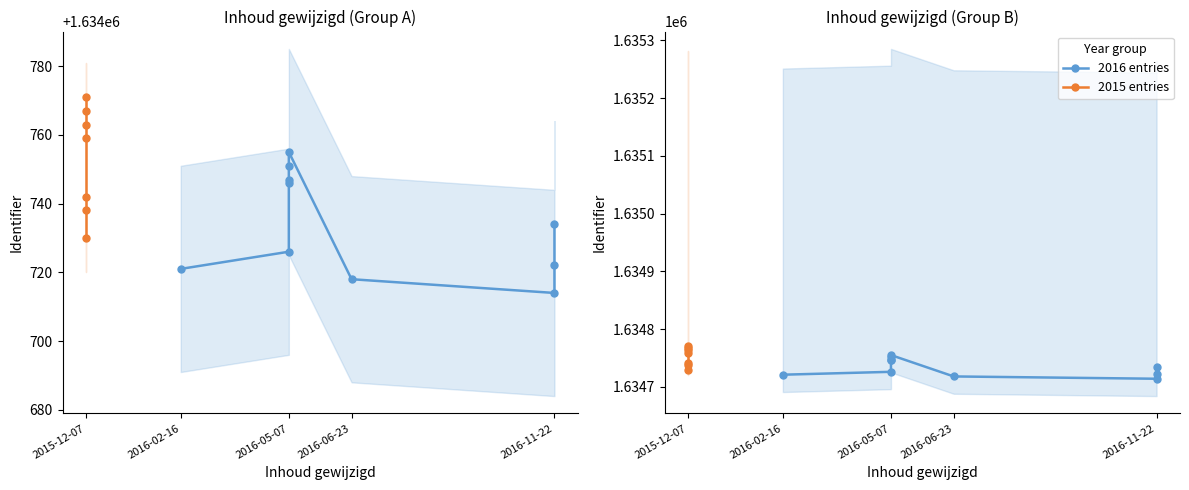

What is the greatest value displayed?

1634771